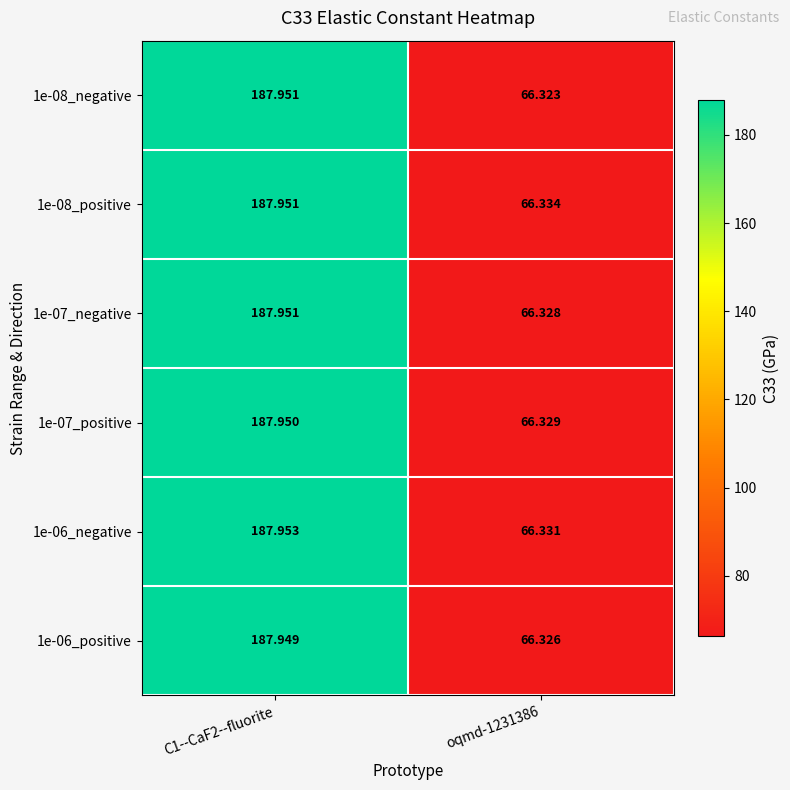

Is the value of 1e-06_negative at C1--CaF2--fluorite greater than the value of 1e-08_positive at C1--CaF2--fluorite?

Yes